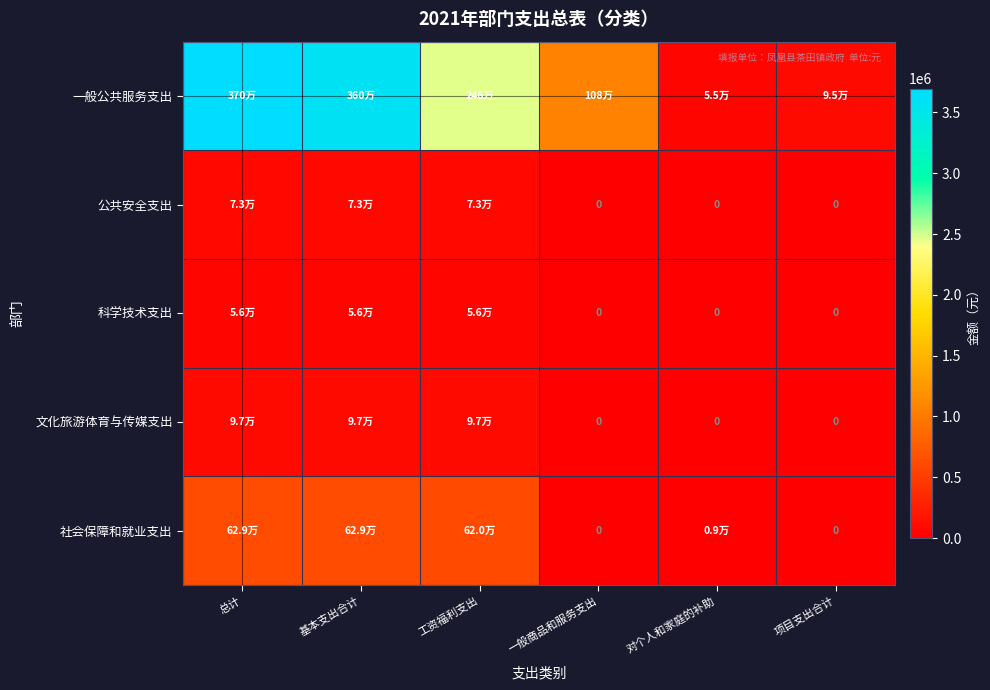

What is the greatest value displayed?

3695839.2